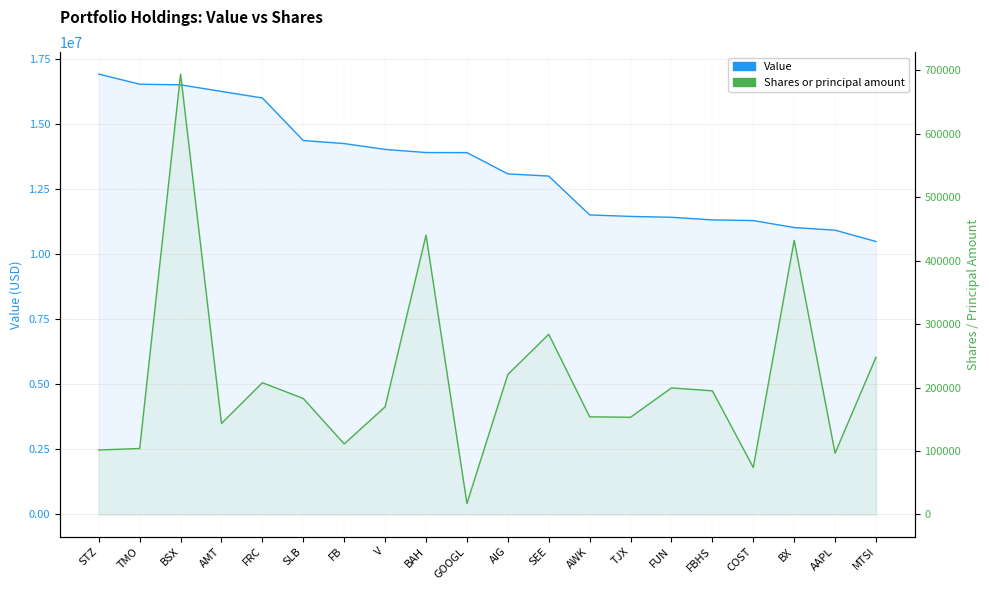

Is the value of Shares or principal amount at MTSI greater than the value of Value at AMT?

No